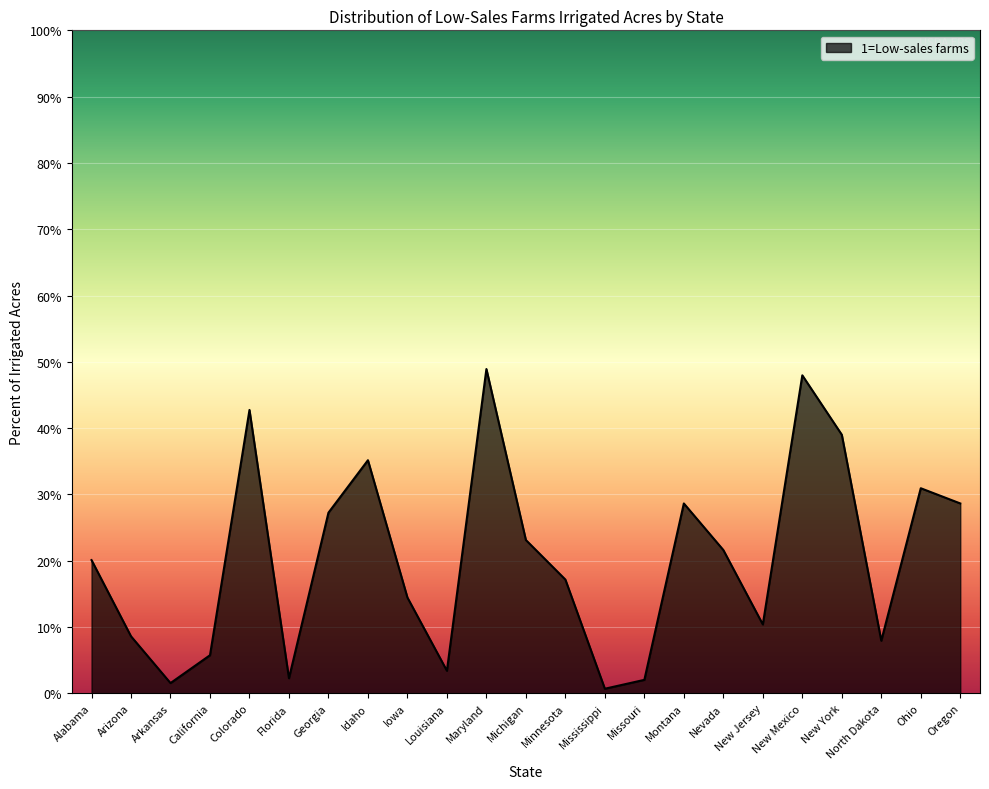

At which label does the data first exceed 20?

Alabama